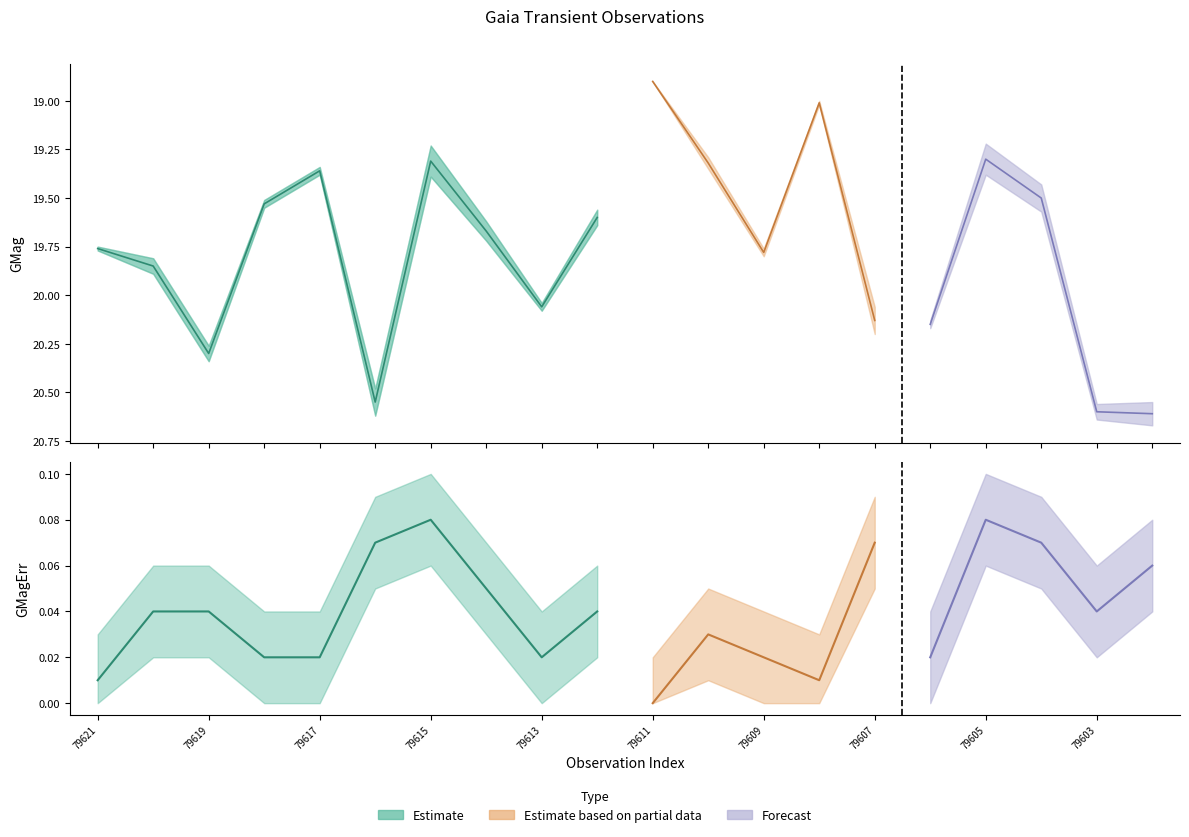

How many interior local peaks does the GMag series have?

5